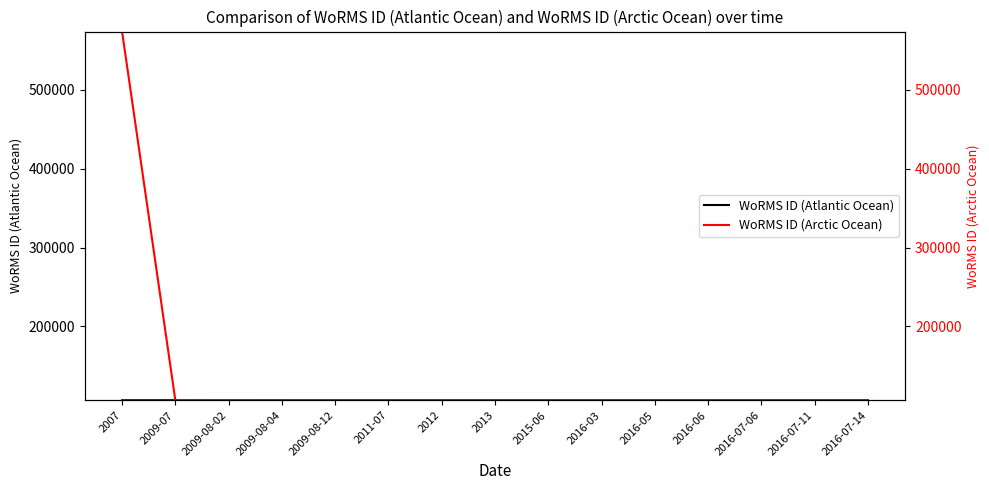

What is the label of the 7th point from the right?

2015-06